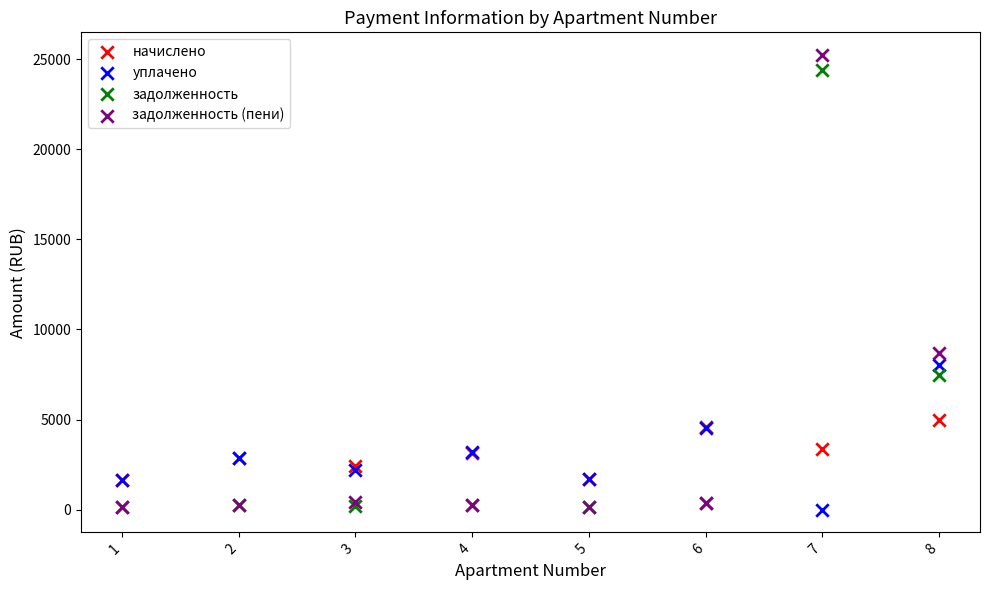

Which series contains the highest Y value?

задолженность (пени)